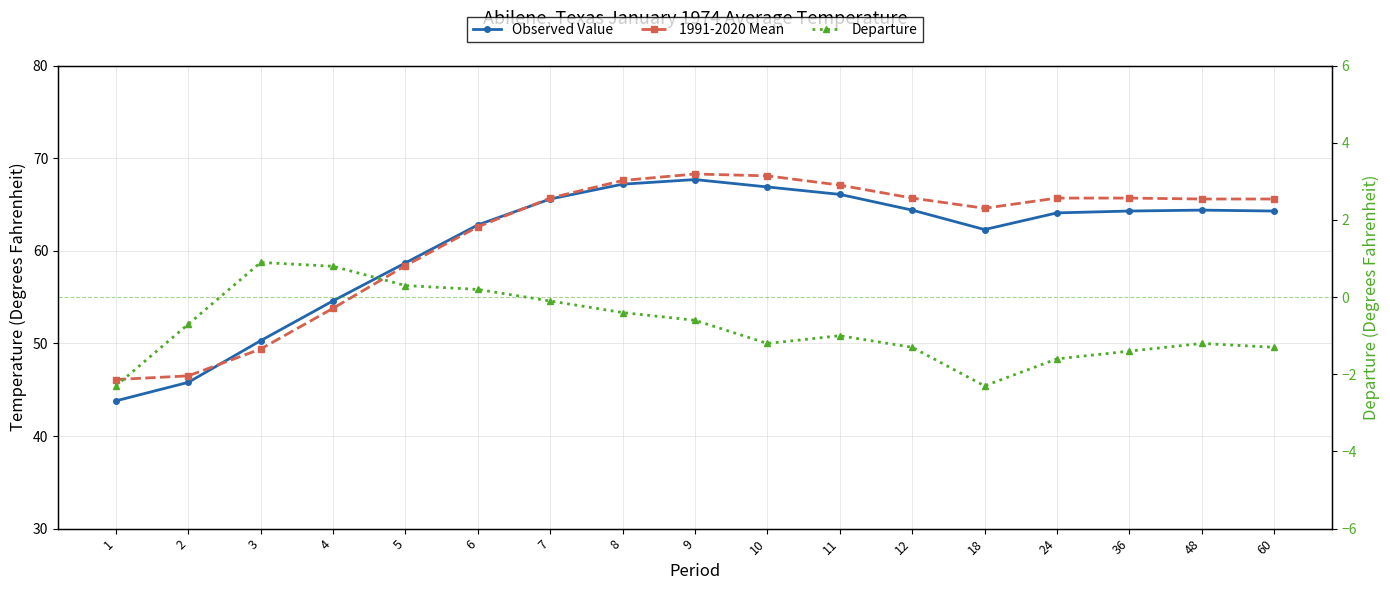

At which label does Observed Value first exceed 64?

7